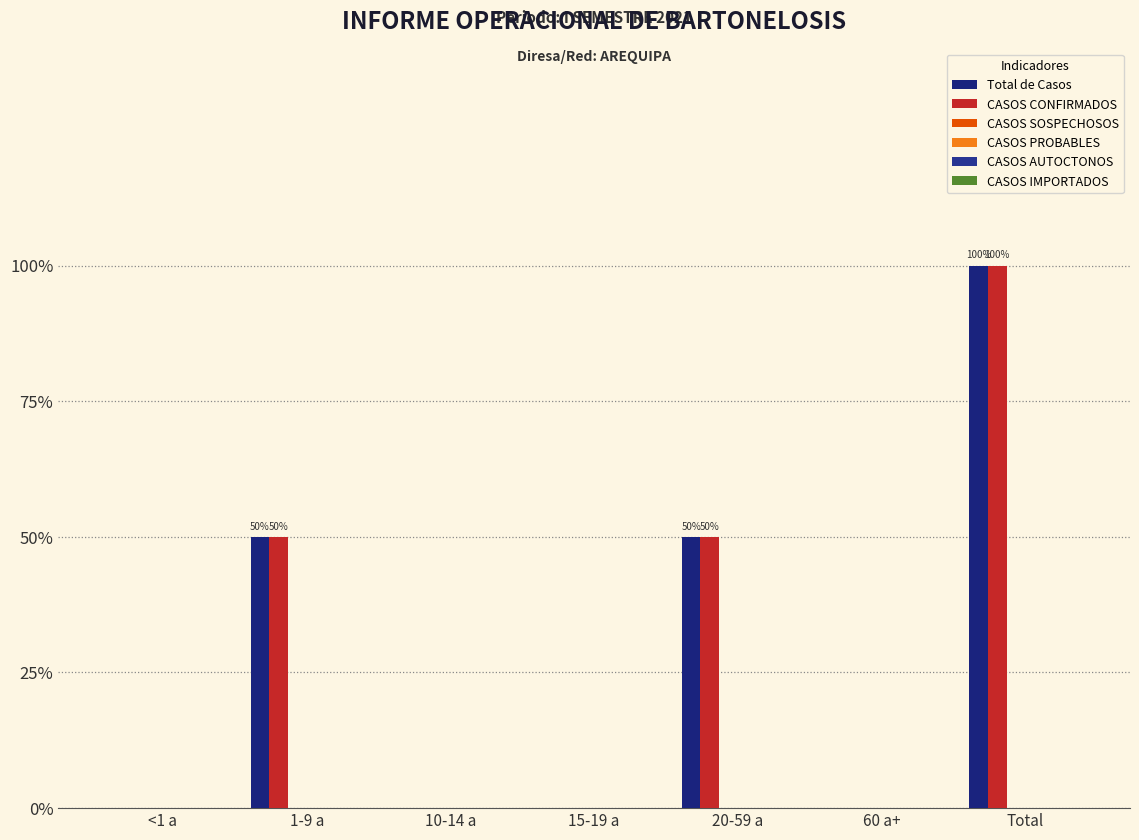

Are the bars horizontal?

No